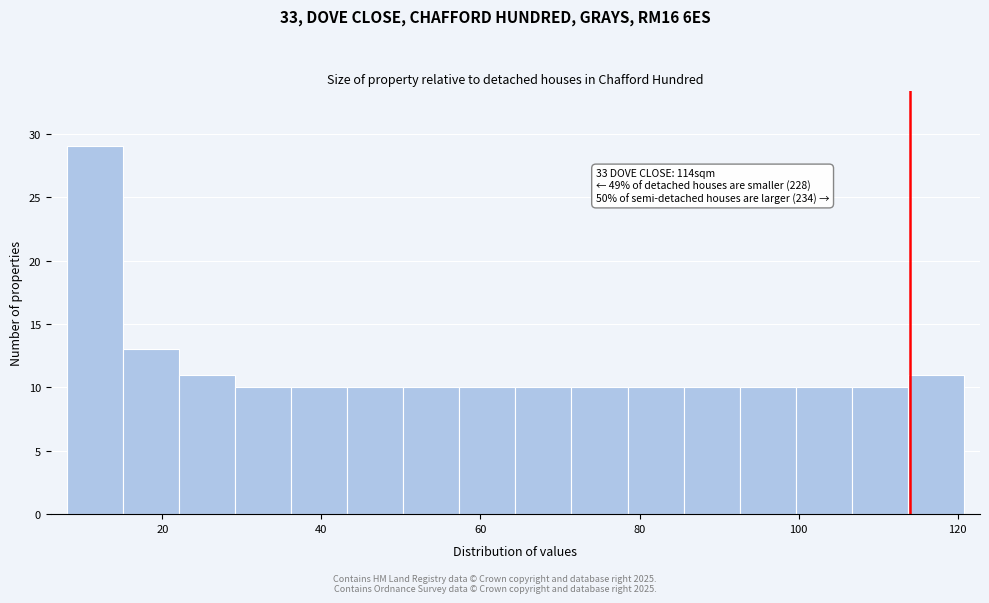

Read against the x-axis, roughly where is the centre of the tallest bar?

12